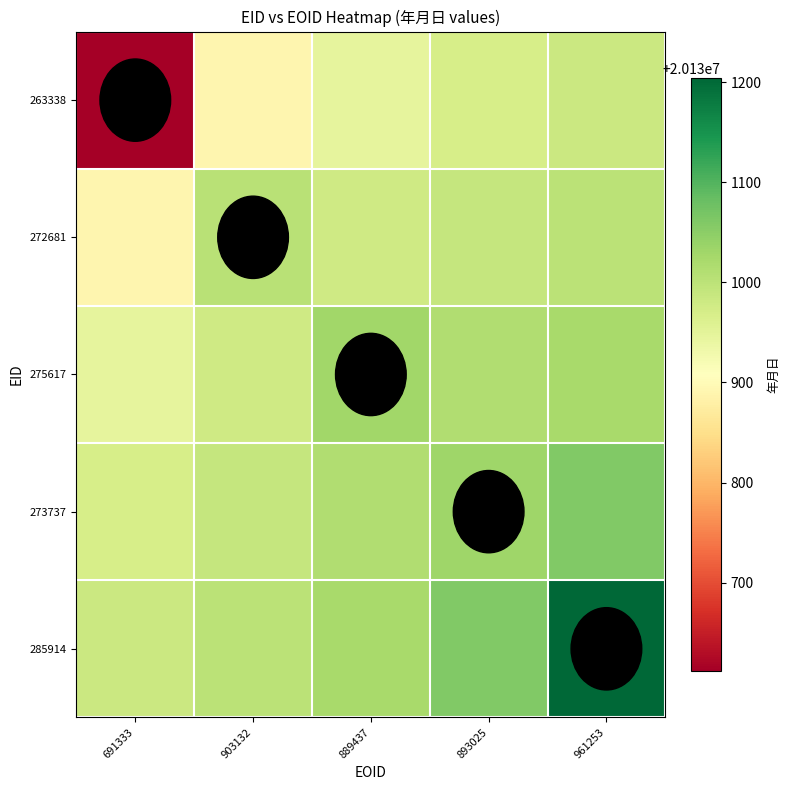

True or false: 273737 has a value of 20131058.5 at 961253.

True